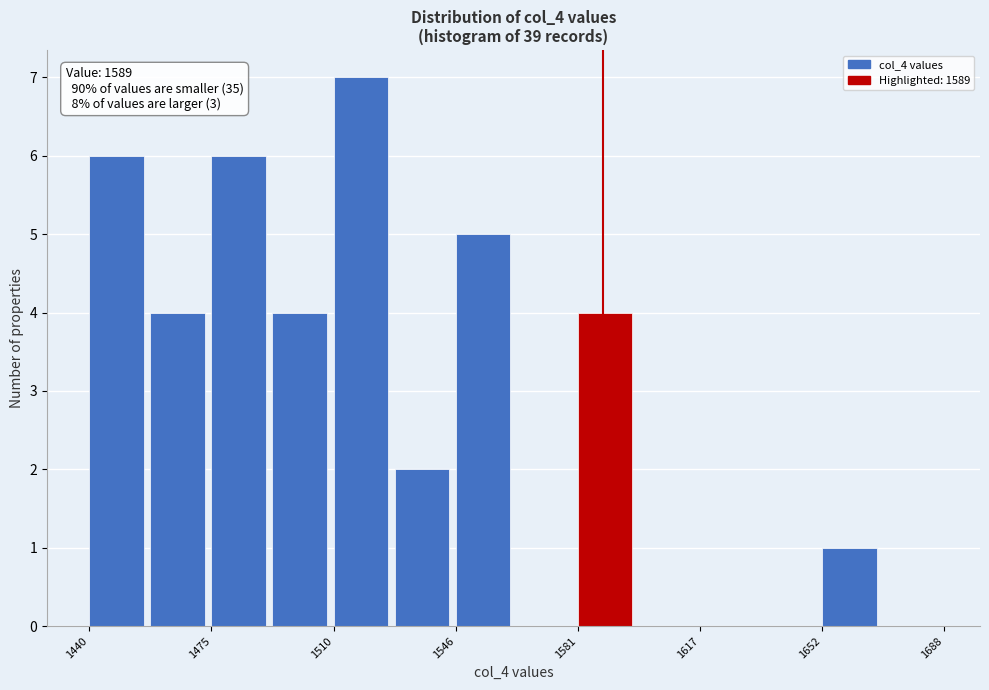

Read against the x-axis, roughly where is the centre of the tallest bar?

1520